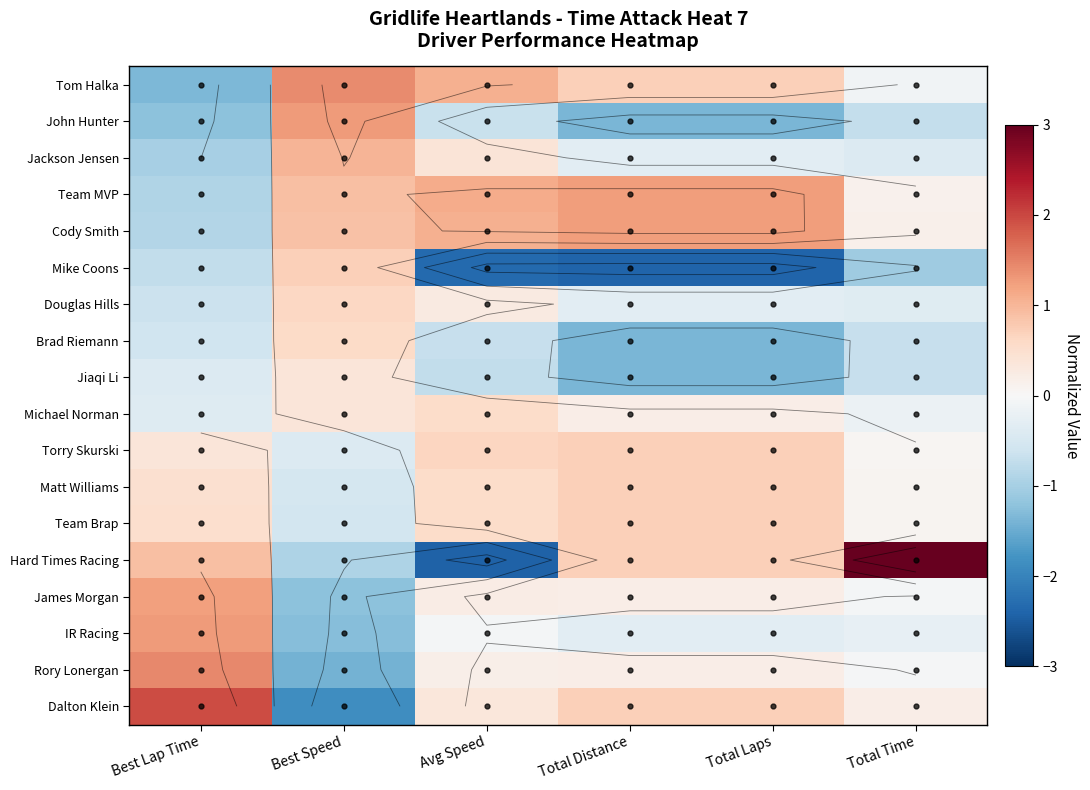

Rank the series at Best Speed from highest to lowest value.

Tom Halka, John Hunter, Jackson Jensen, Team MVP, Cody Smith, Mike Coons, Douglas Hills, Brad Riemann, Jiaqi Li, Michael Norman, Torry Skurski, Matt Williams, Team Brap, Hard Times Racing, James Morgan, IR Racing, Rory Lonergan, Dalton Klein